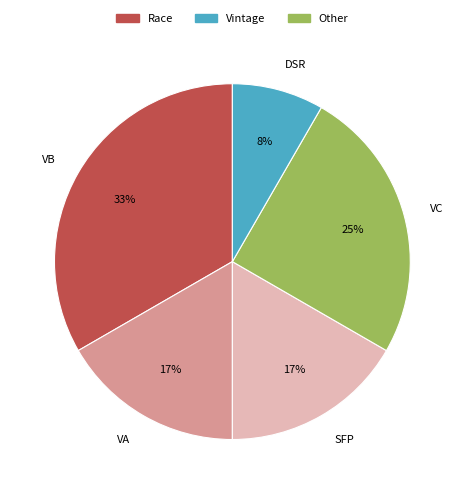

Does any single category account for the majority?

No